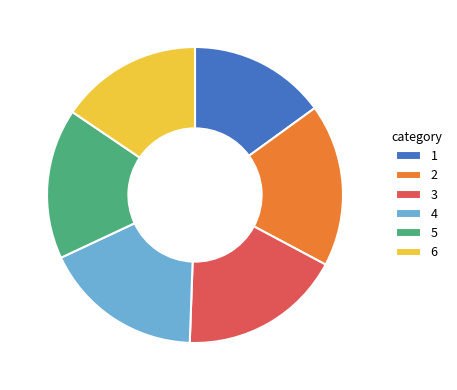

Which has a higher value, 3 or 5?

3